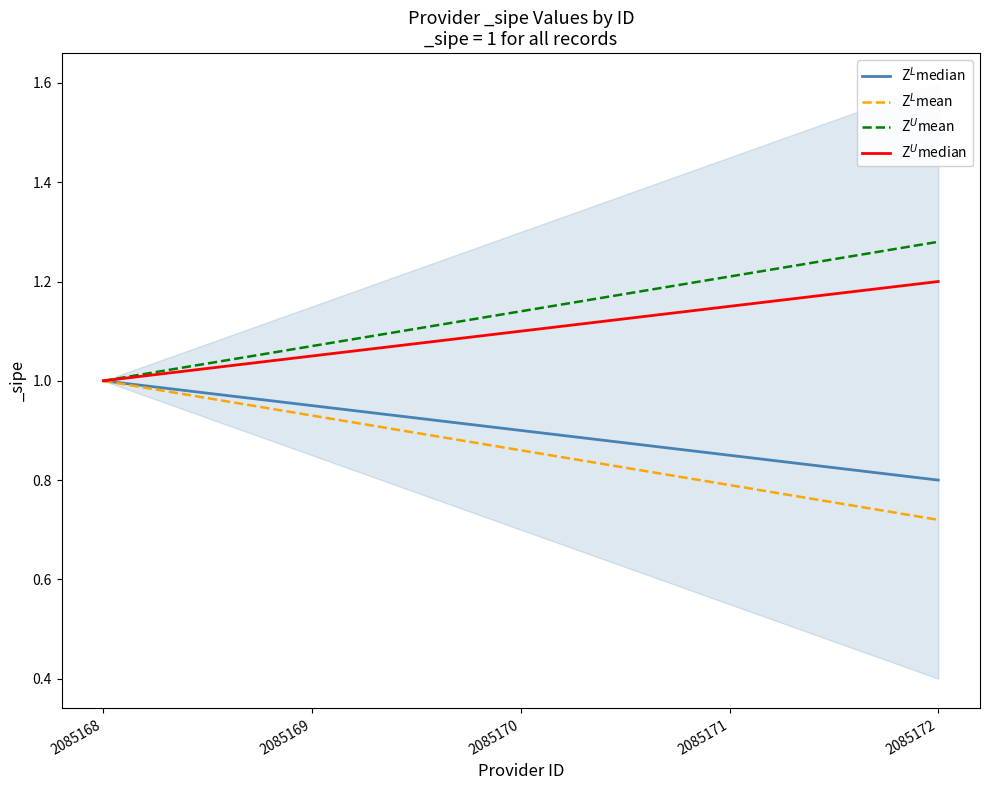

Reading right to left, extract all data points from this chart.

Z$^L$median: 2085172=0.8	2085171=0.8	2085170=0.9	2085169=0.9	2085168=1.0
Z$^L$mean: 2085172=0.7	2085171=0.8	2085170=0.9	2085169=0.9	2085168=1.0
Z$^U$mean: 2085172=1.3	2085171=1.2	2085170=1.1	2085169=1.1	2085168=1.0
Z$^U$median: 2085172=1.2	2085171=1.1	2085170=1.1	2085169=1.1	2085168=1.0